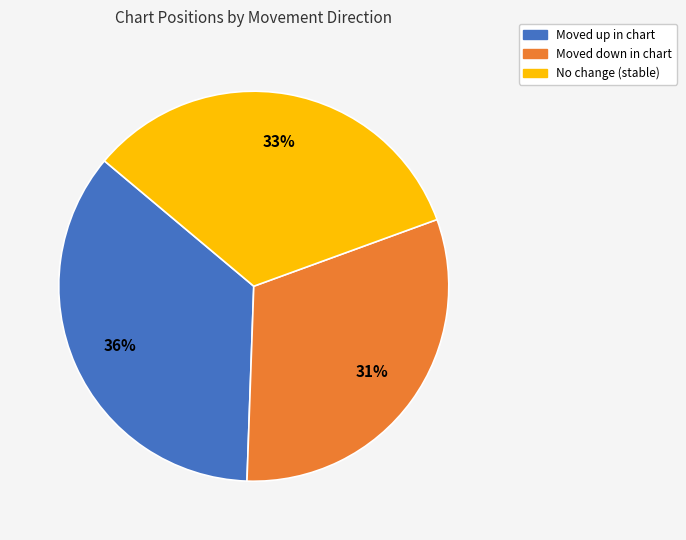

Does any single category account for the majority?

No